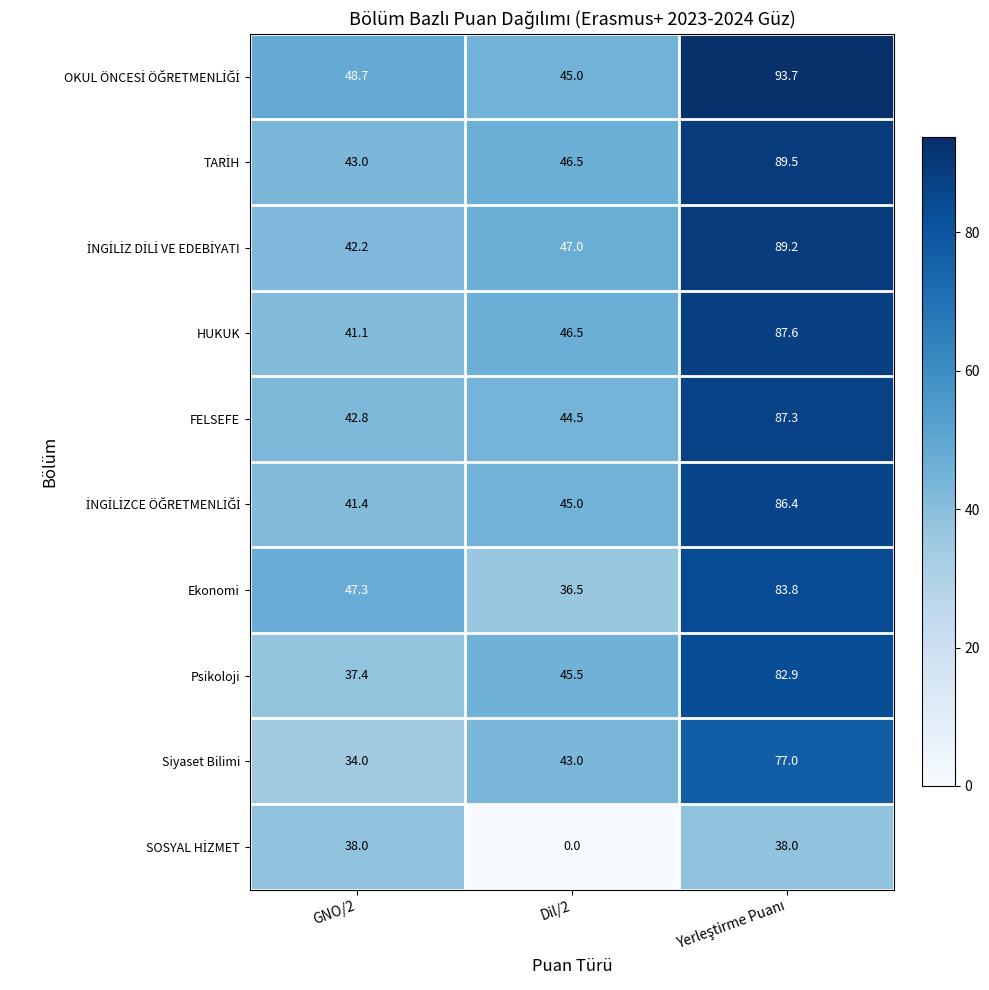

The HUKUK series shows 41.1 at GNO/2. True or false?

True